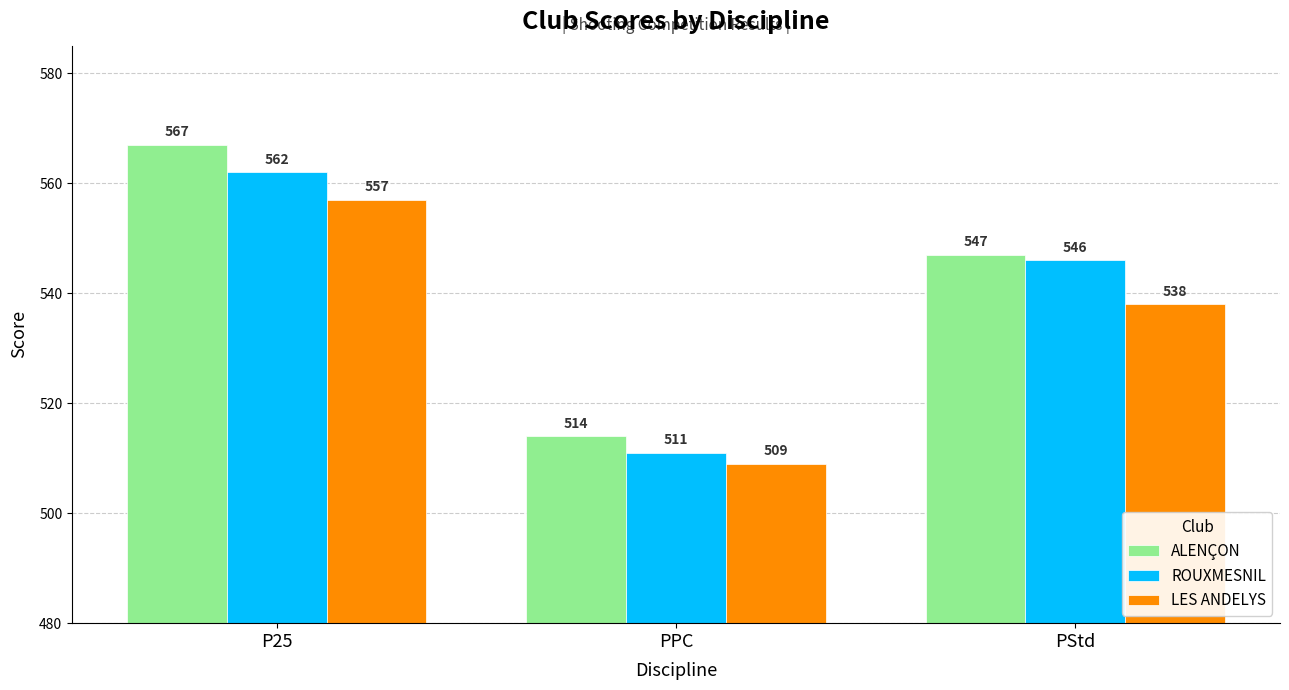

What is the total value across all series at PStd?

1631